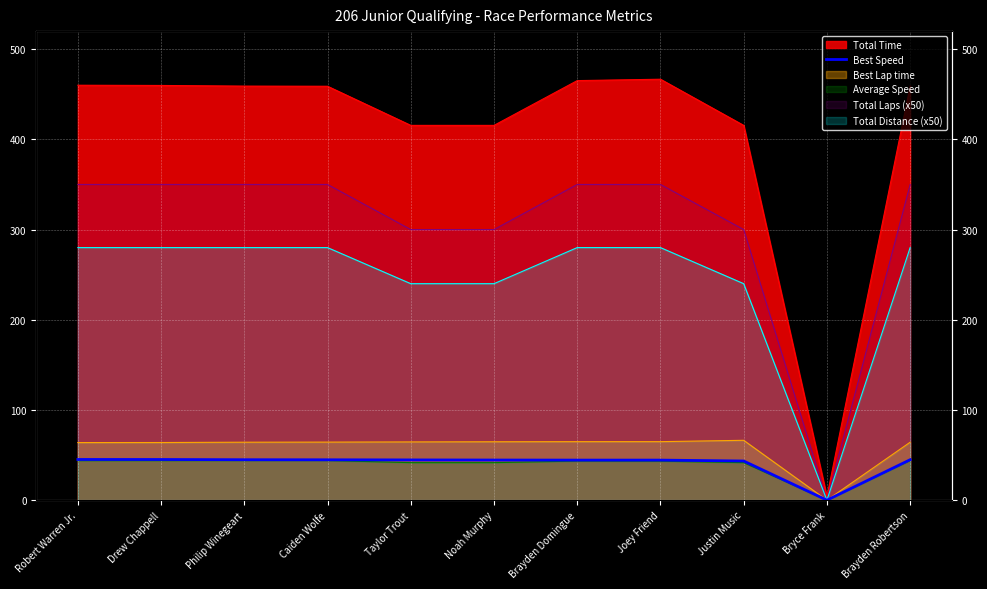

Reading left to right, extract all data points from this chart.

45.1	45.1	44.8	44.8	44.6	44.5	44.4	44.4	43.4	0.0	44.8